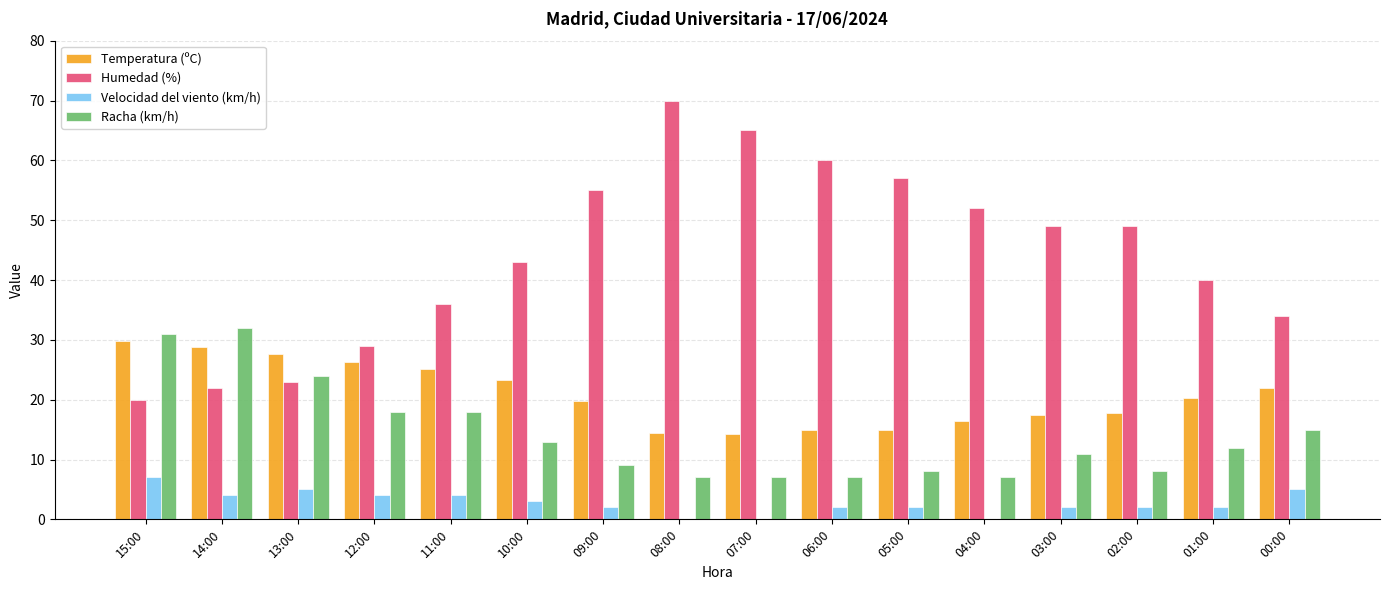

The Humedad (%) series shows 49.0 at 02:00. True or false?

True